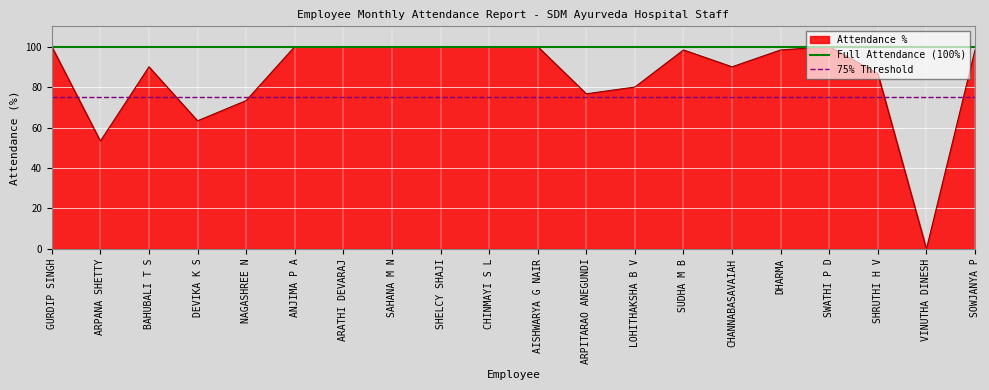

Is it true that Attendance % equals 90.0 at CHANNABASAVAIAH?

True